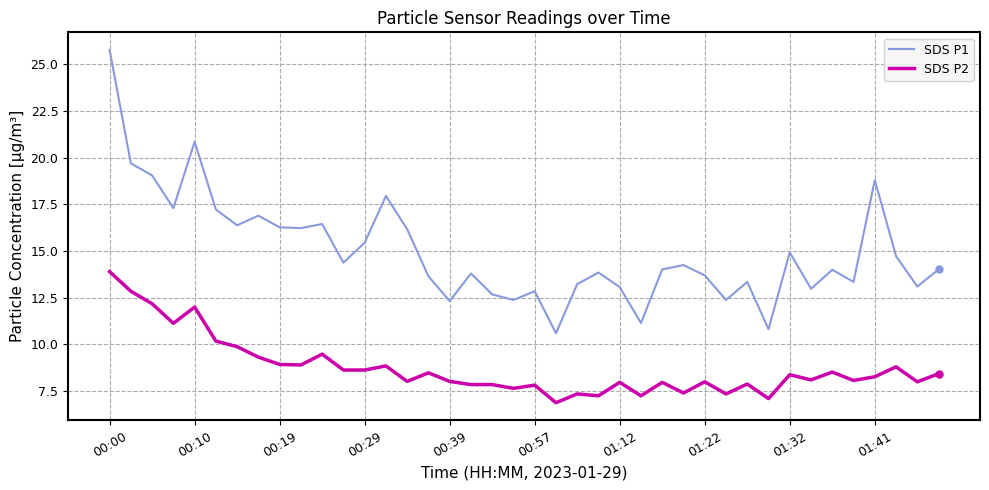

What is the maximum value for SDS P2?

13.9